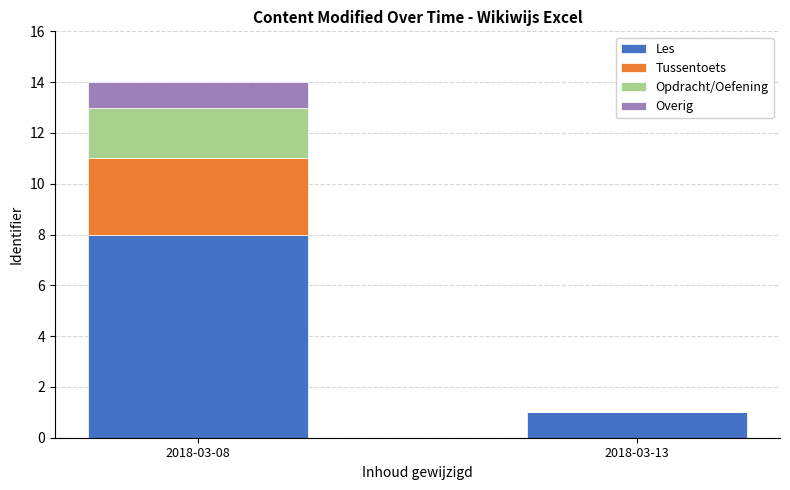

At which label is Les closest to 4?

2018-03-13